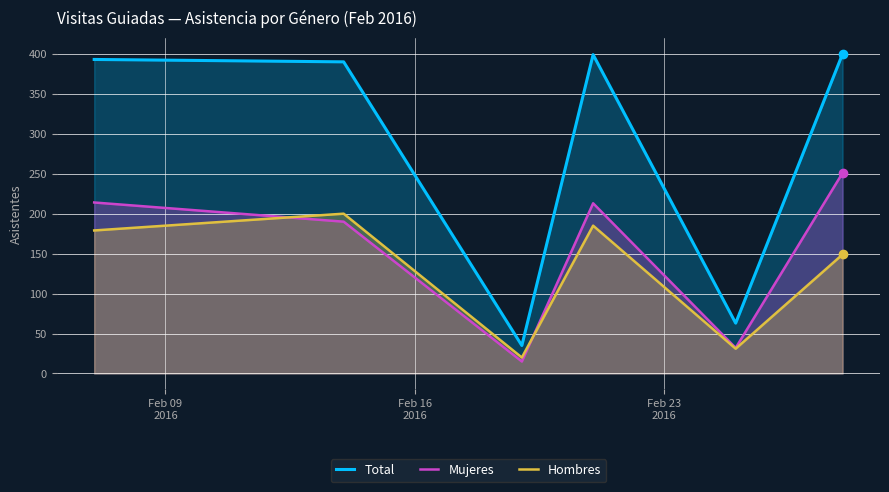

List the series in order of their overall mean, lowest first.

Hombres, Mujeres, Total